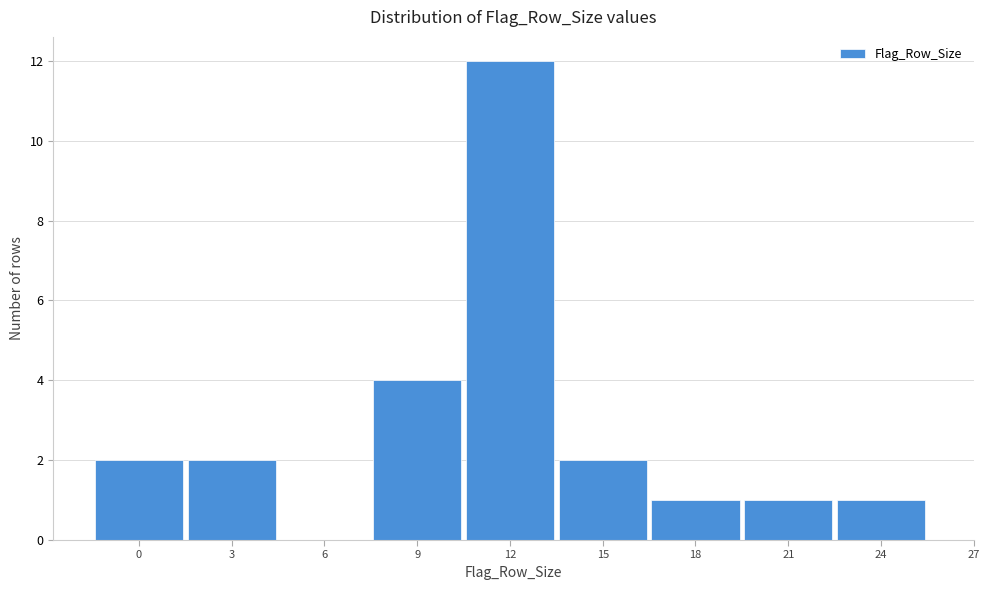

Reading right to left, what are all the values shown in this chart?

24=1	21=1	18=1	15=2	12=12	9=4	6=0	3=2	0=2